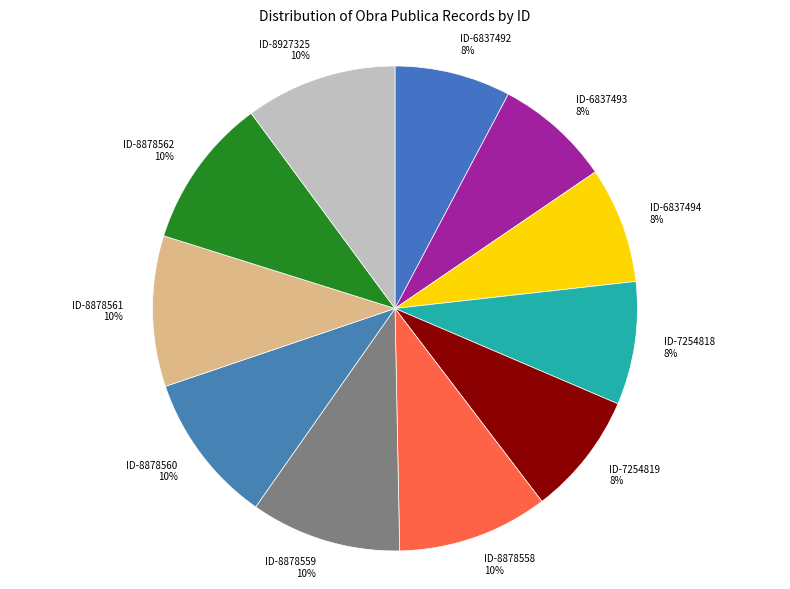

Is there a majority slice in this chart?

No